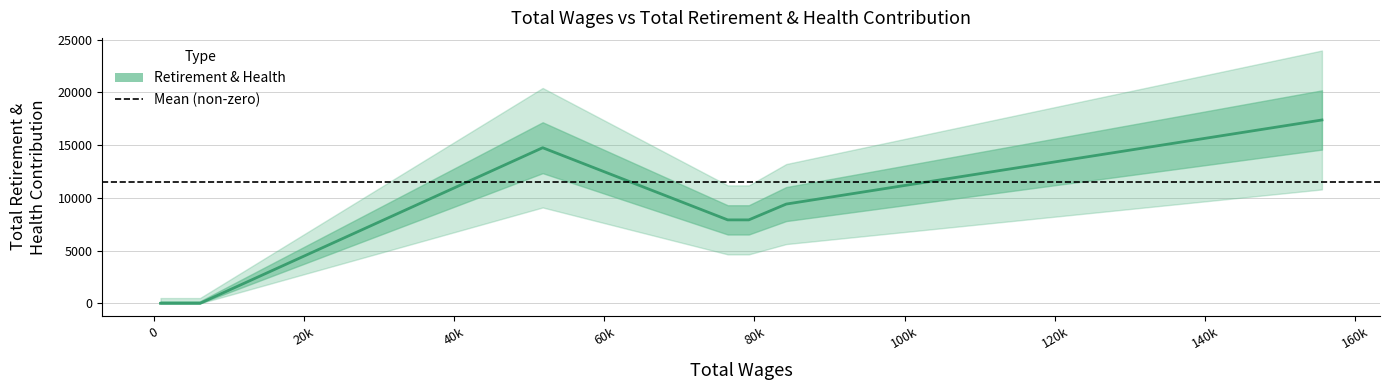

What position from the left is 0?

2